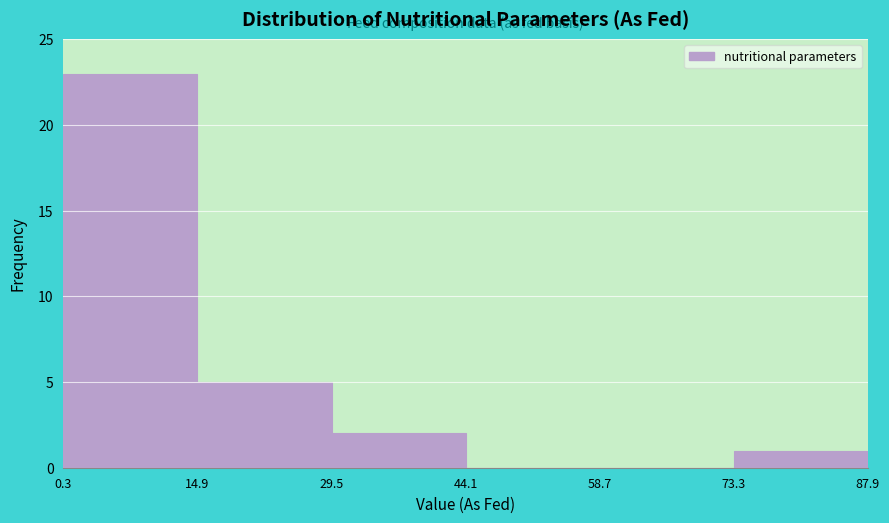

Reading left to right, list every bar in this chart as the range it spans on the x-axis followed by its height. The values are not printed on the chart, so give them approximately, as read against the axis.

0.3 to 14.9: 23
14.9 to 29.5: 5
29.5 to 44.1: 2
44.1 to 58.7: 0
58.7 to 73.3: 0
73.3 to 87.9: 1